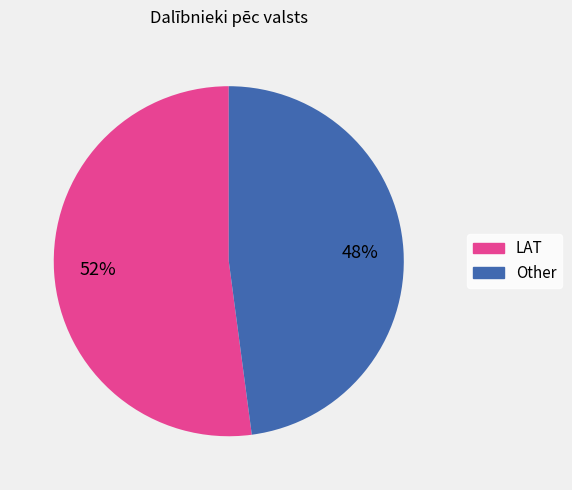

Which category has the smallest portion of the pie?

Other